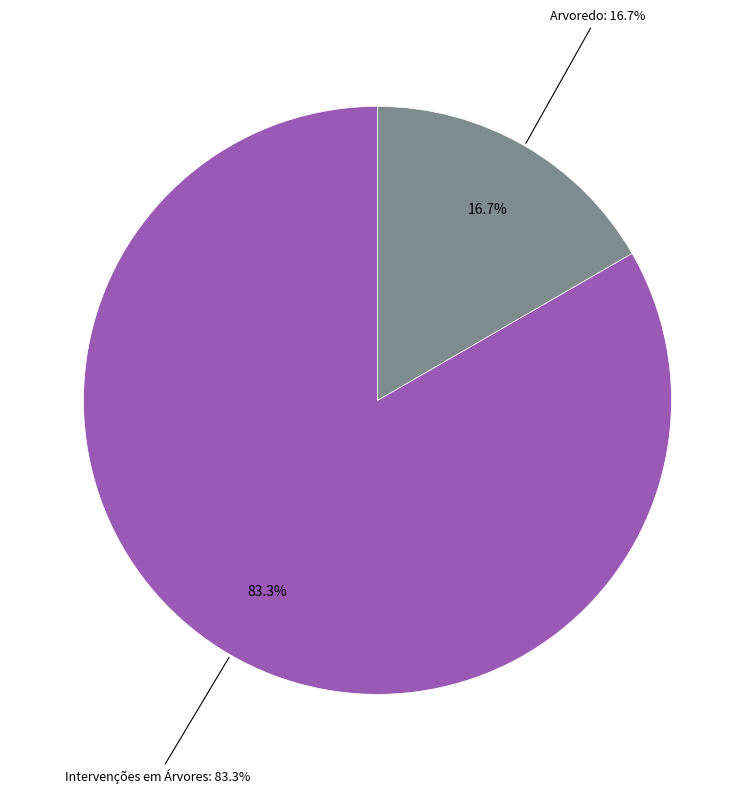

To the nearest percent, what is the combined percentage of Arvoredo and Intervenções em Árvores?

100%